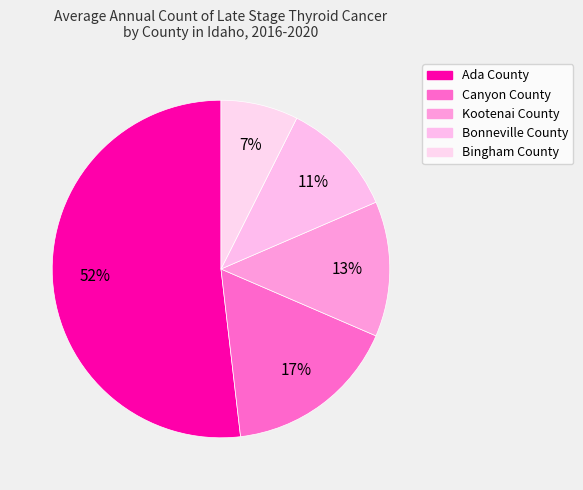

Count the number of slices in the pie.

5